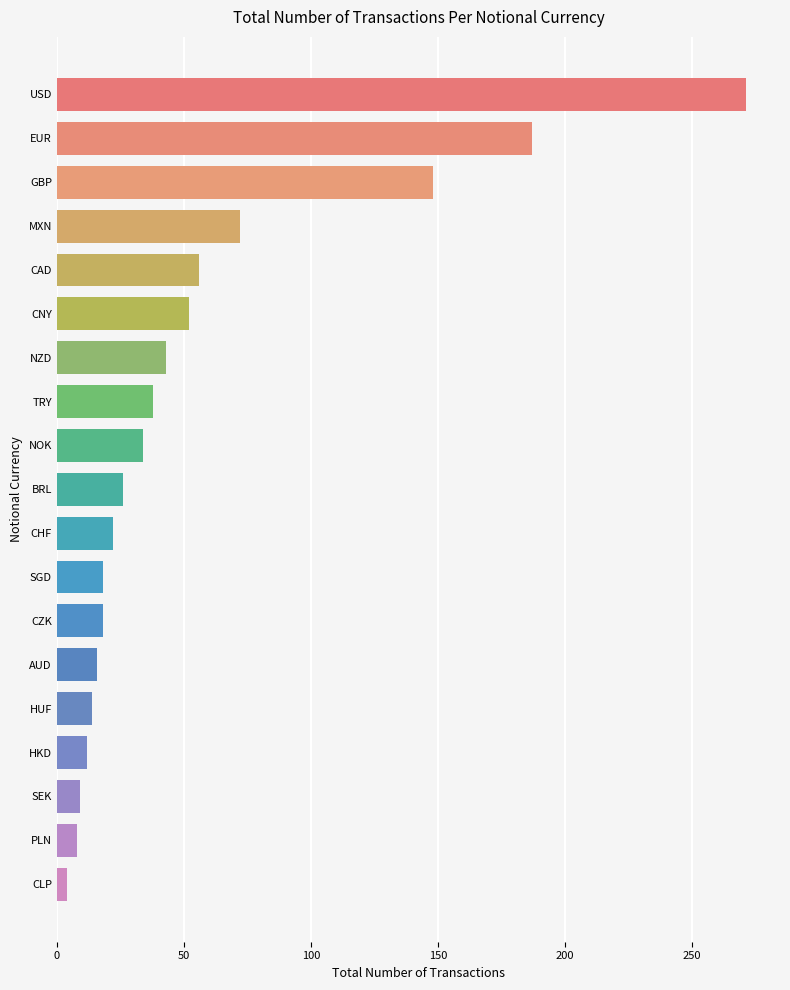

What is the difference between the maximum and minimum values?

267